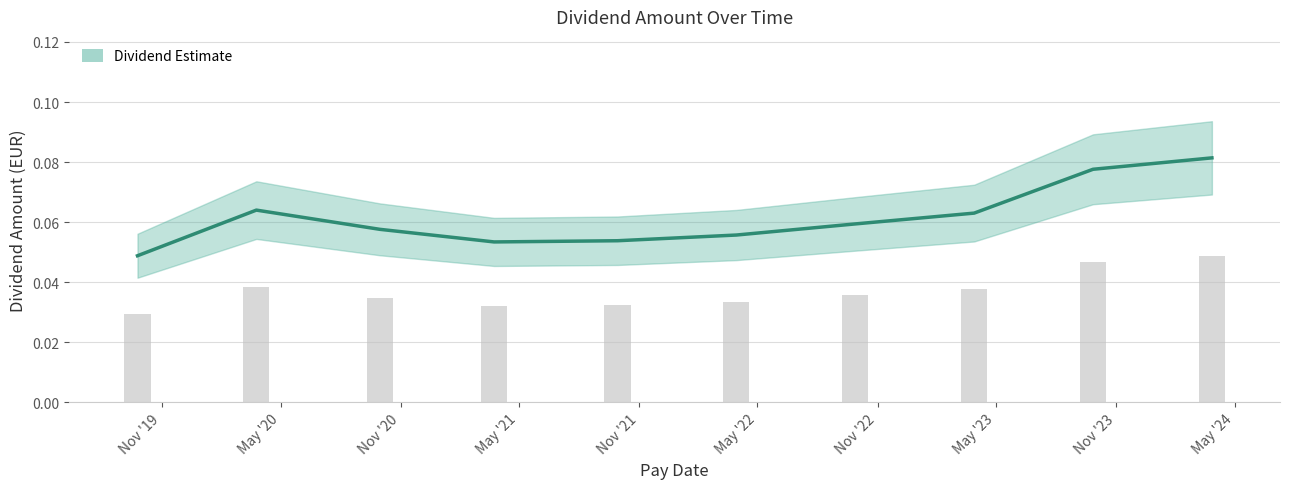

How many series are shown in this chart?

1